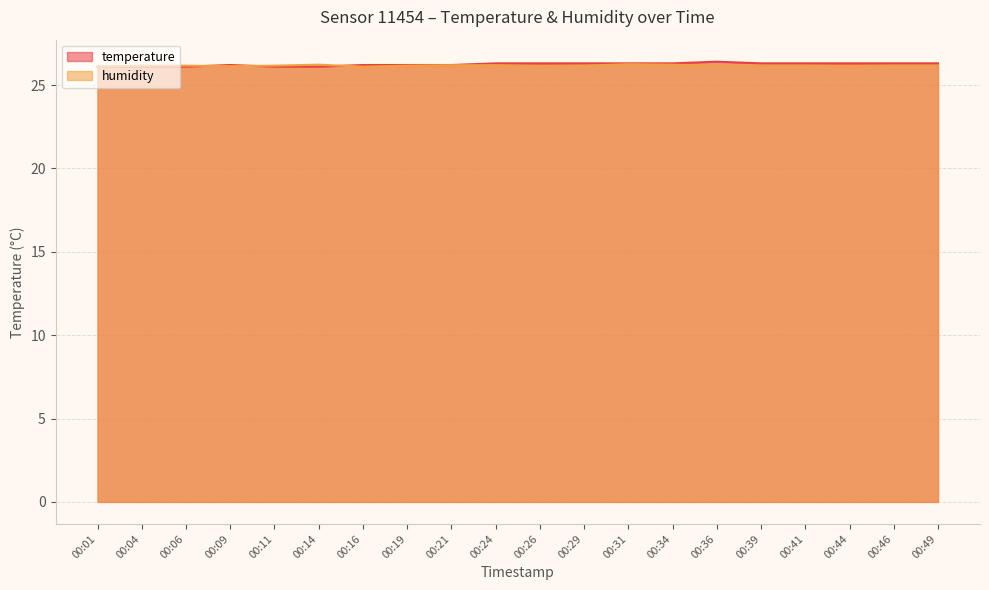

True or false: temperature has a value of 42.4 at 00:29.

False